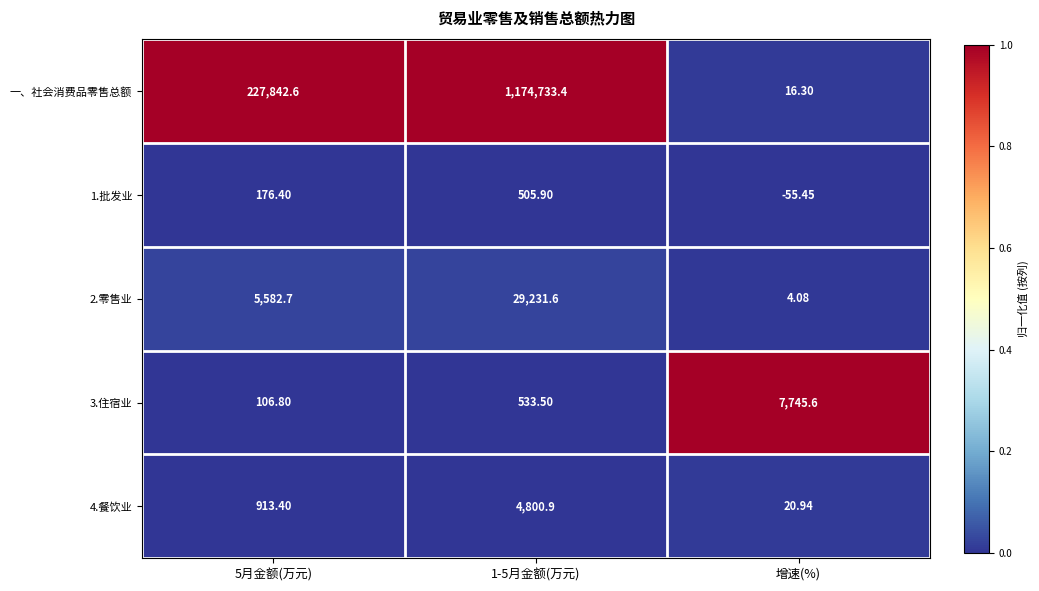

Which category has the lowest value across all series?

增速(%)